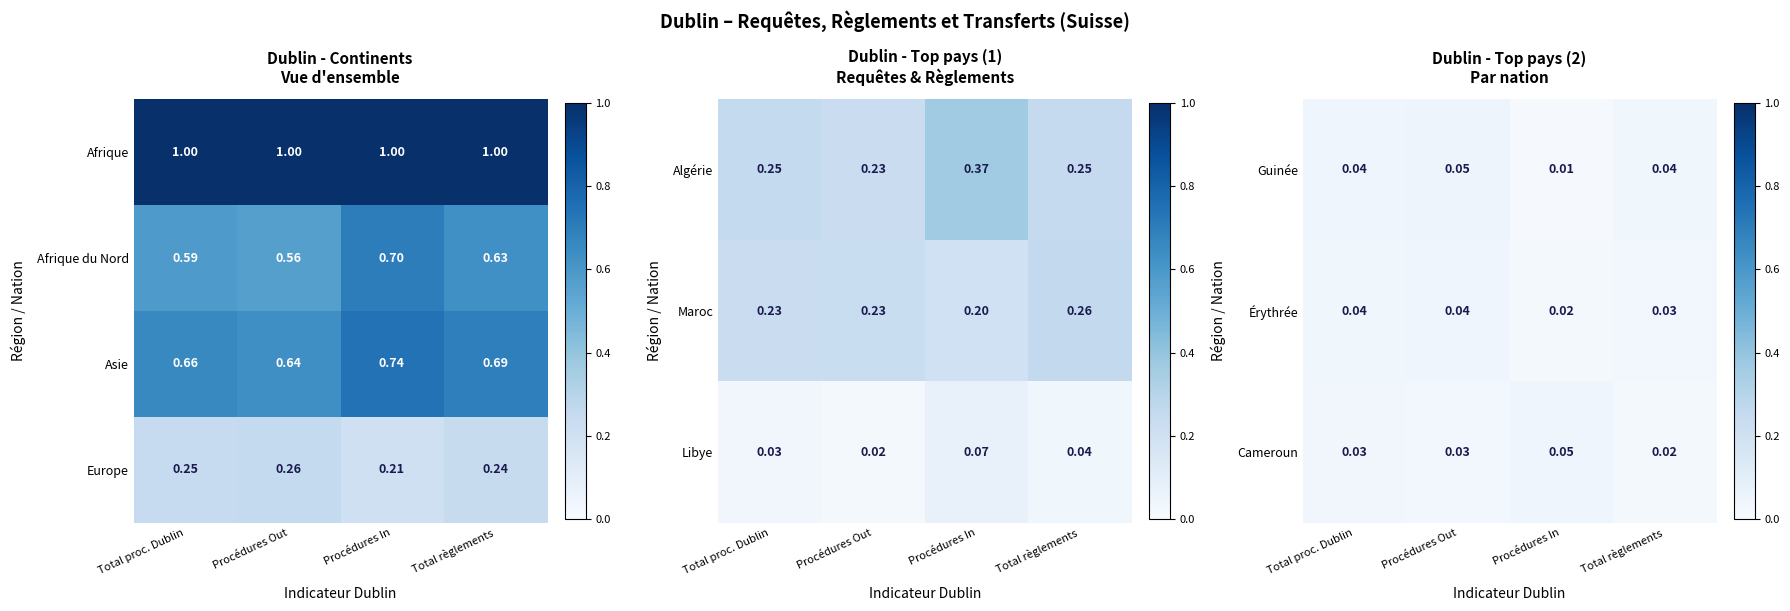

At which label does Europe reach its minimum?

Procédures In